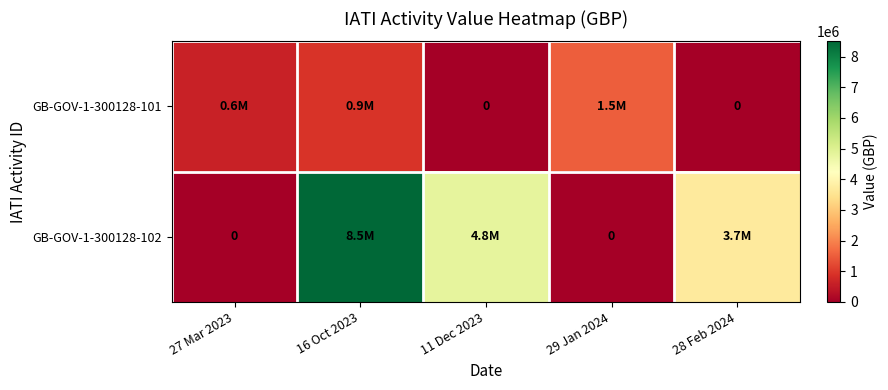

What is the difference between the maximum and minimum values in the GB-GOV-1-300128-102 series?

8500000